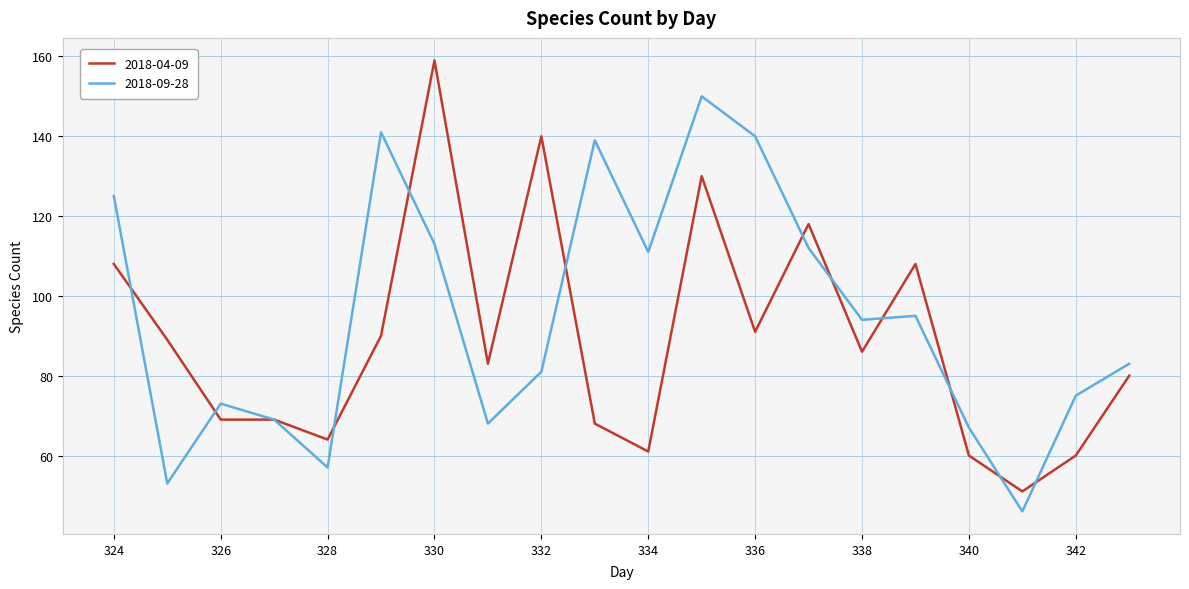

List the series in order of their peak value, highest first.

2018-04-09, 2018-09-28